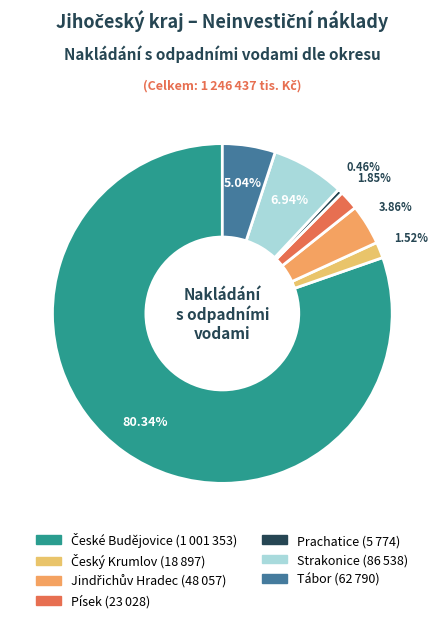

How many segments does this pie chart have?

7